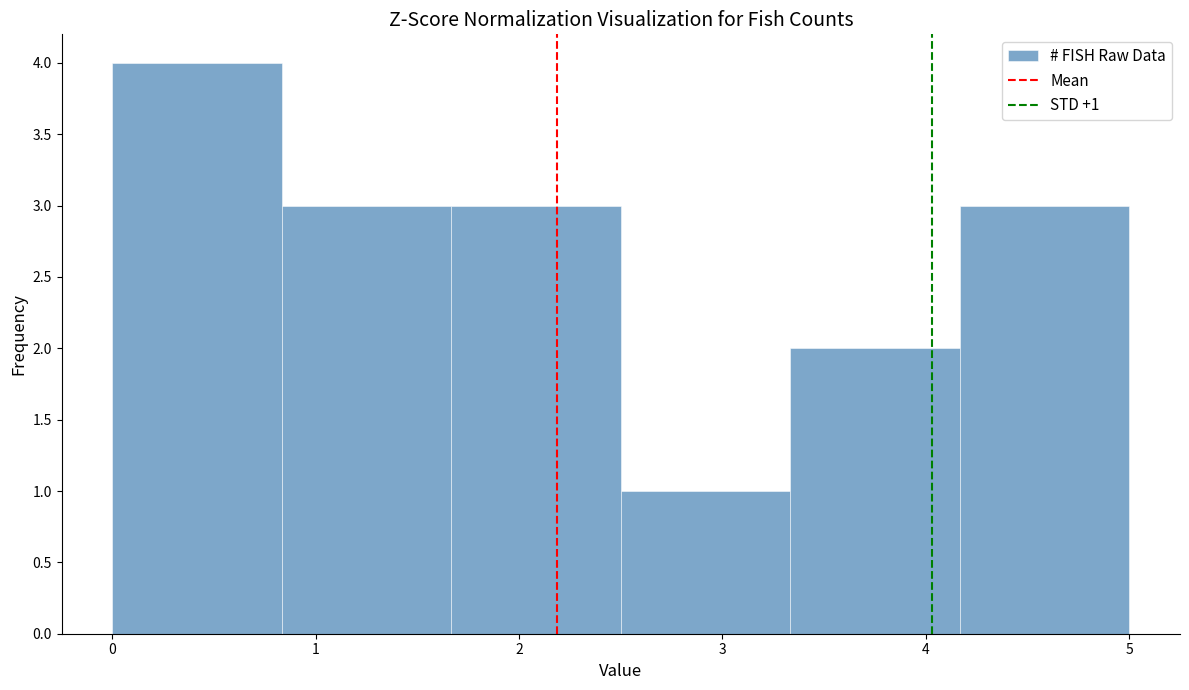

Over which range of the x-axis is the bar tallest?

0.0 to 0.8